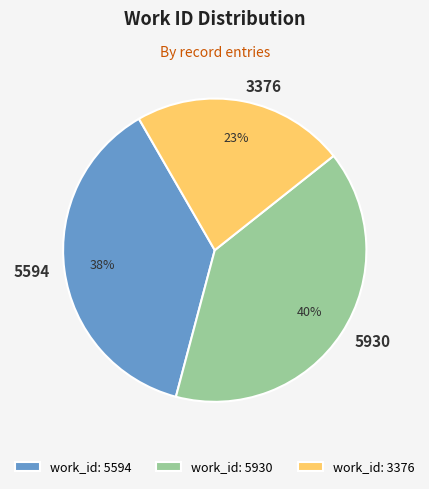

To the nearest percent, what portion does 3376 represent?

23%